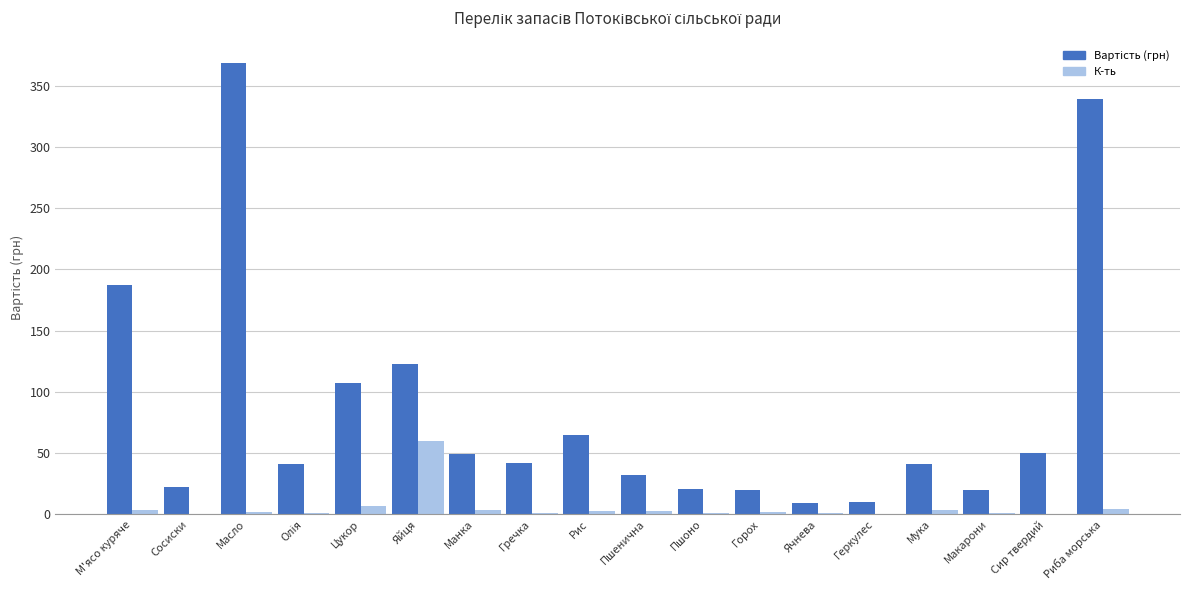

At which category is the sum across all series the highest?

Масло